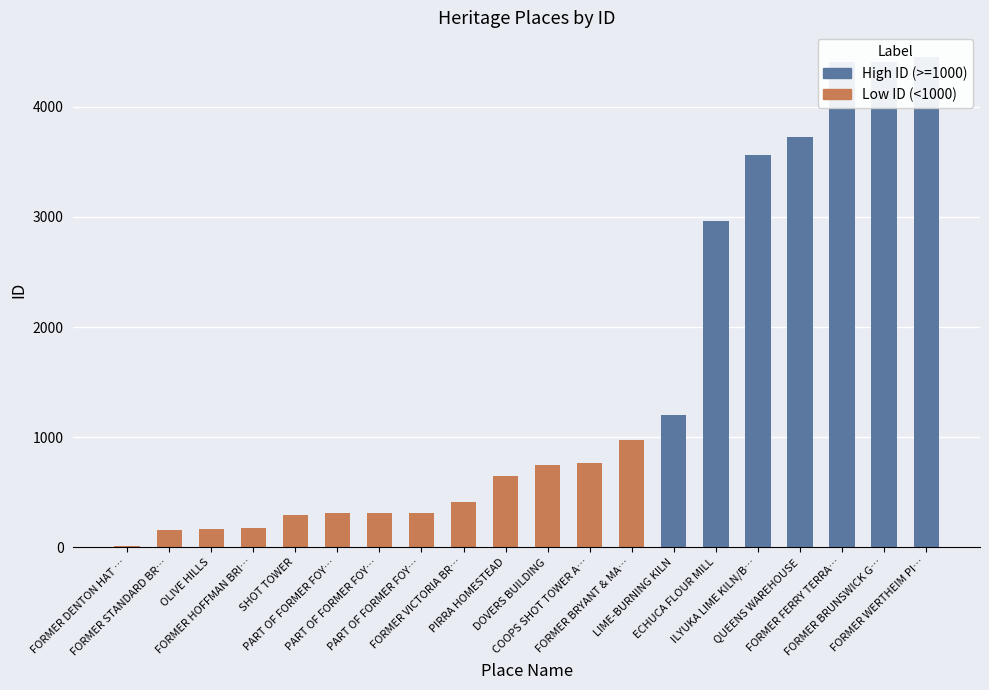

Does the chart contain any negative values?

No